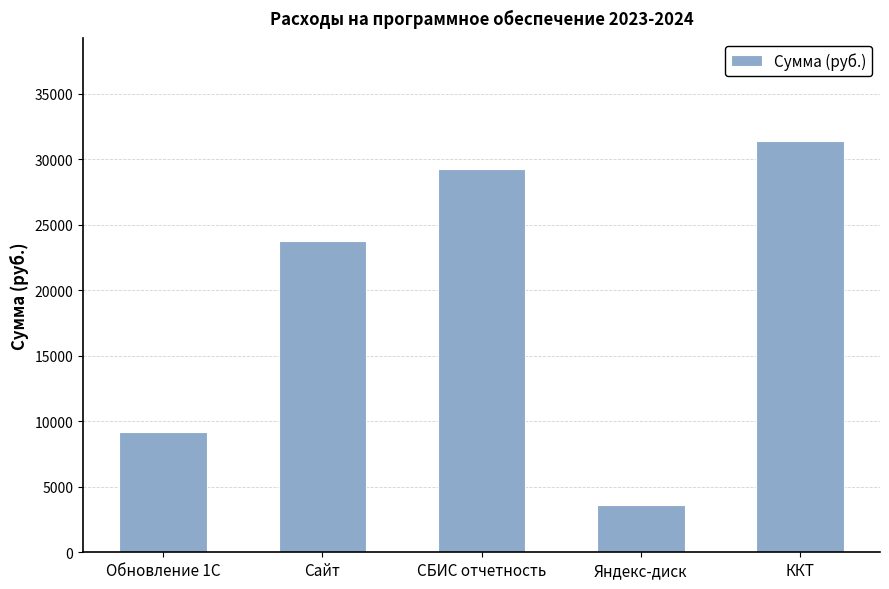

List the labels in order of value, smallest first.

Яндекс-диск, Обновление 1С, Сайт, СБИС отчетность, ККТ